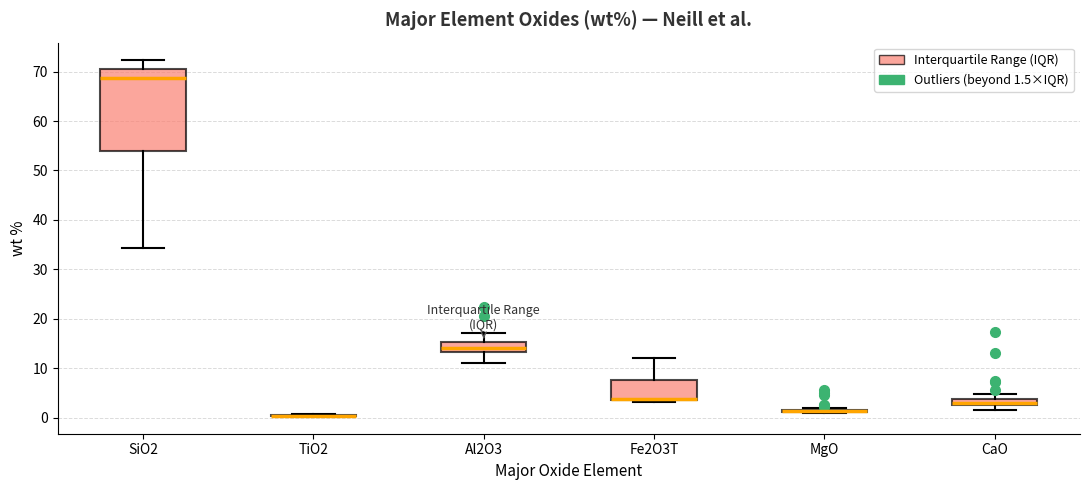

Which box is the tallest, from its lower edge to its upper edge?

SiO2